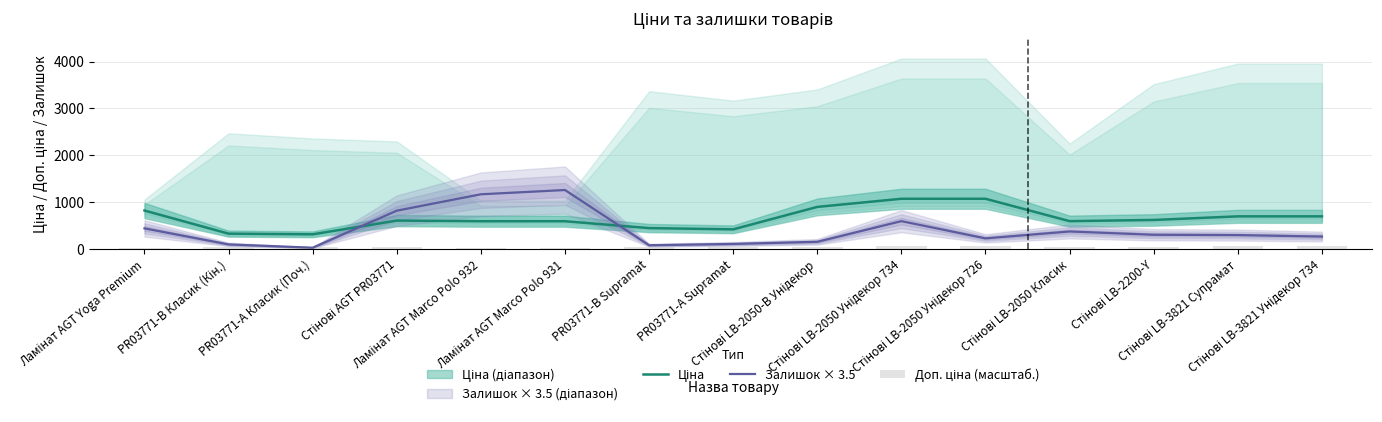

Rank the categories by Ціна value from lowest to highest.

PR03771-А Класик (Поч.), PR03771-B Класик (Кін.), PR03771-А Supramat, PR03771-B Supramat, Ламінат AGT Marco Polo 932, Ламінат AGT Marco Polo 931, Стінові LB-2050 Класик, Стінові AGT PR03771, Стінові LB-2200-Y, Стінові LB-3821 Супрамат, Стінові LB-3821 Унідекор 734, Ламінат AGT Yoga Premium, Стінові LB-2050-В Унідекор, Стінові LB-2050 Унідекор 734, Стінові LB-2050 Унідекор 726